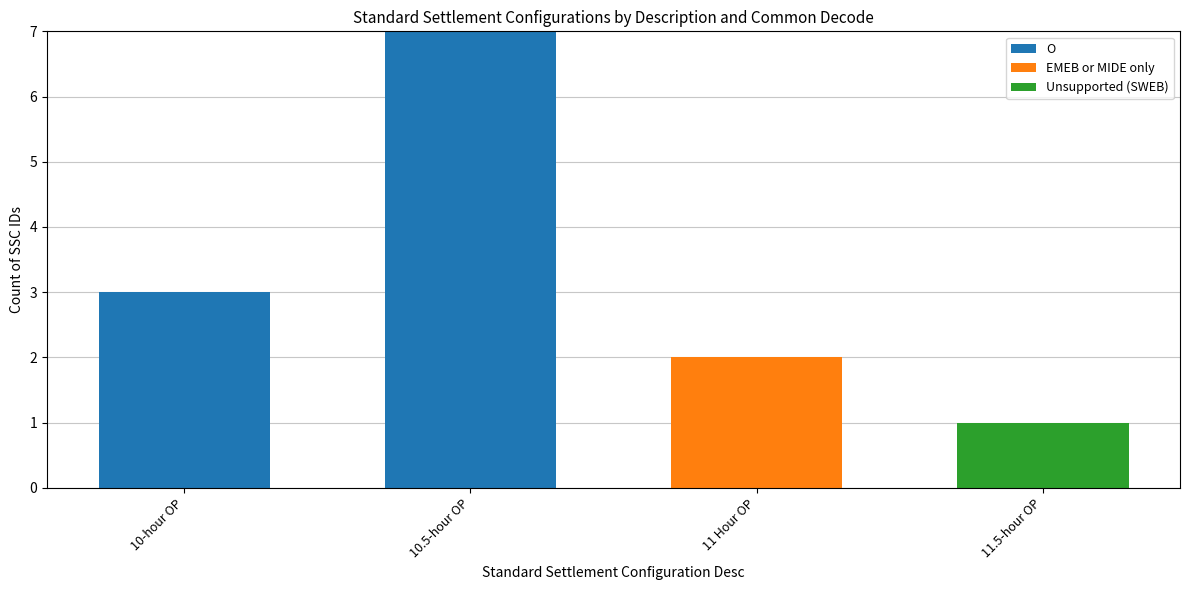

Which series changed the most between 10-hour OP and 11.5-hour OP?

O